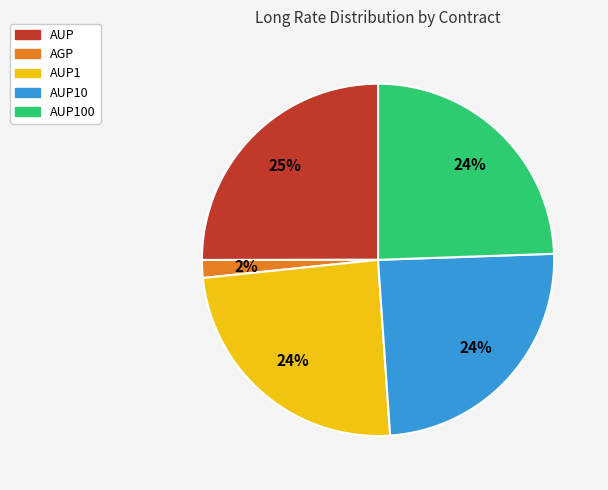

True or false: AUP100 accounts for 14% of the total.

False